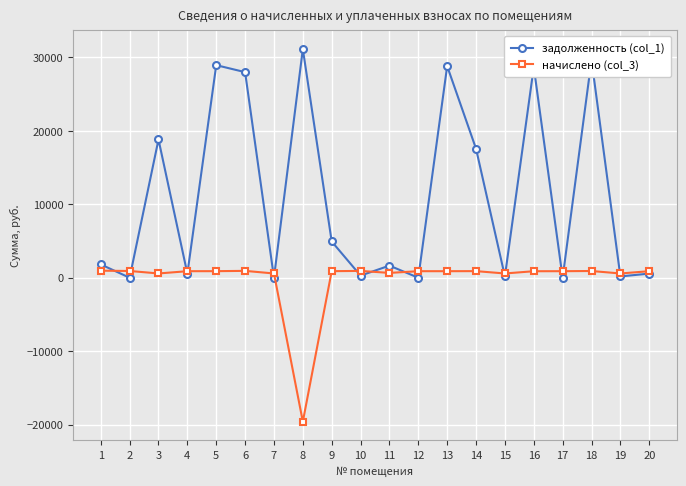

Where is the first local maximum for задолженность (col_1)?

3